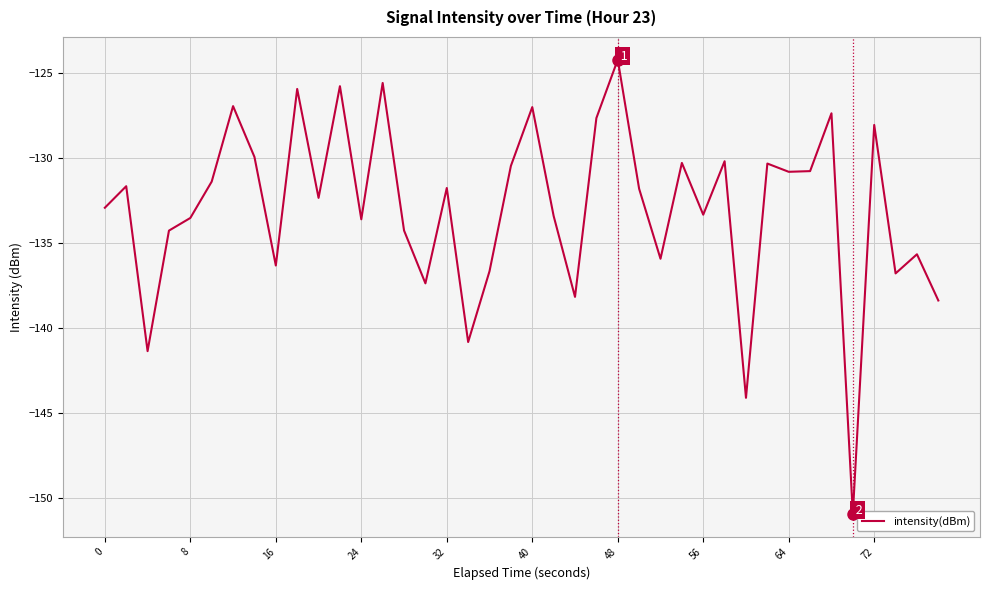

What is the smallest value displayed?

-150.9